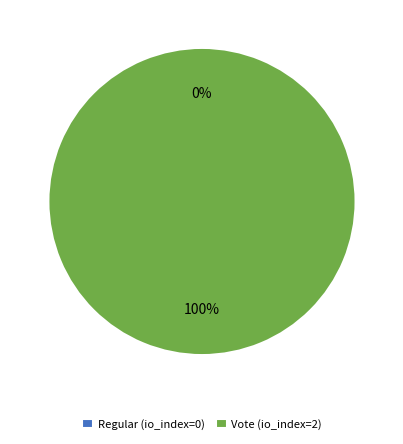

Rank the categories by value from lowest to highest.

Regular (io_index=0), Vote (io_index=2)